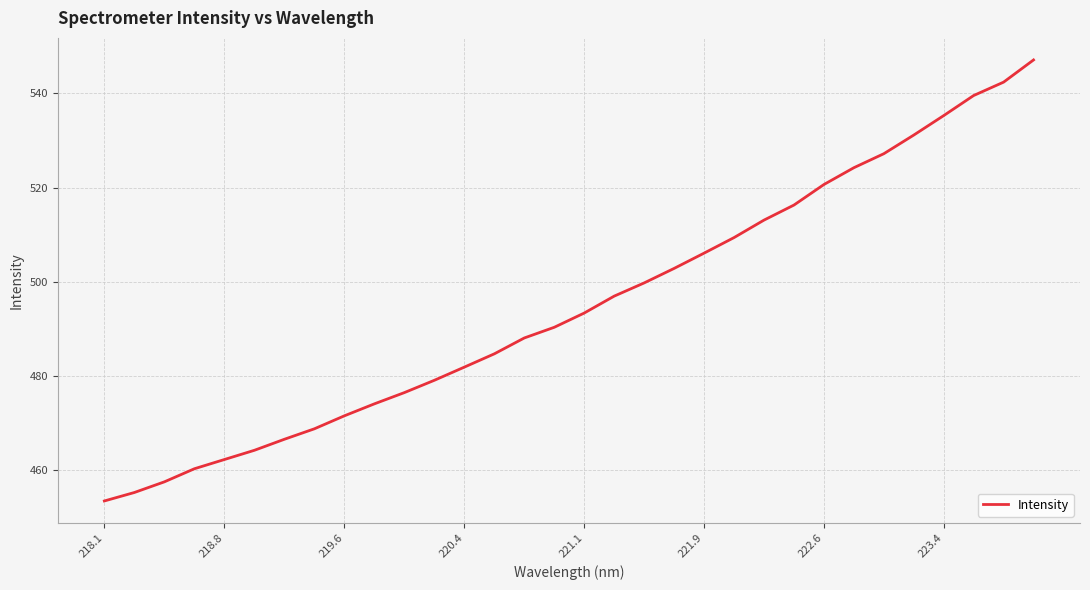

What is the difference between the maximum and minimum values?

93.8